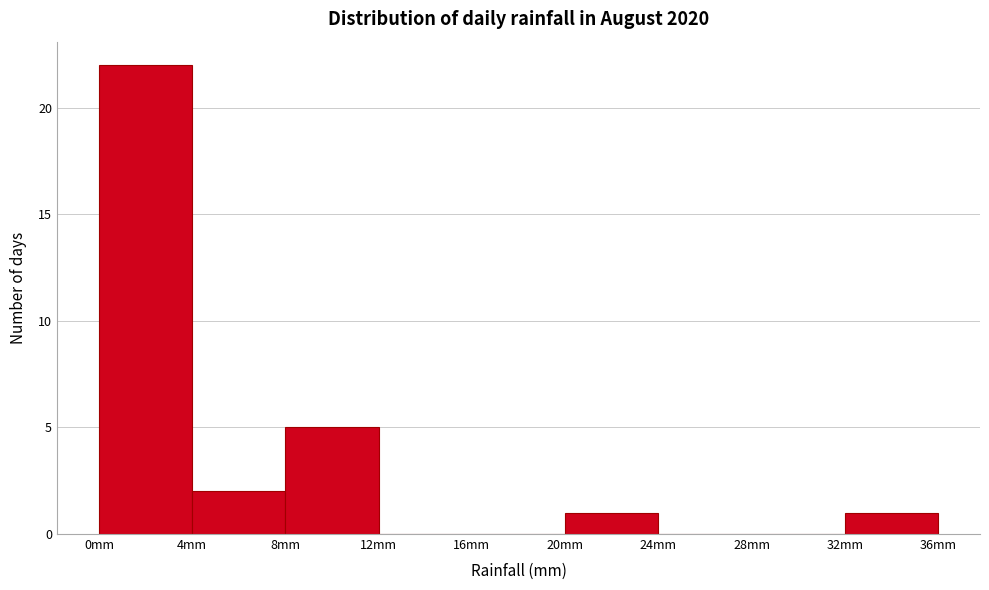

Reading left to right, transcribe this chart: for each bar, give the range it covers on the x-axis and its height. The values are not printed on the chart, so give them approximately, as read against the axis.

0 to 4: 22
4 to 8: 2
8 to 12: 5
12 to 16: 0
16 to 20: 0
20 to 24: 1
24 to 28: 0
28 to 32: 0
32 to 36: 1